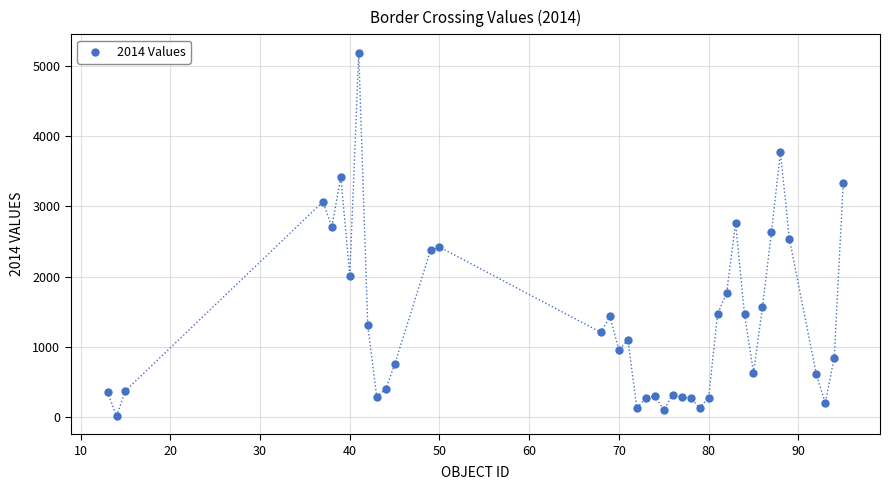

What is the range of X values (max minus min)?

82